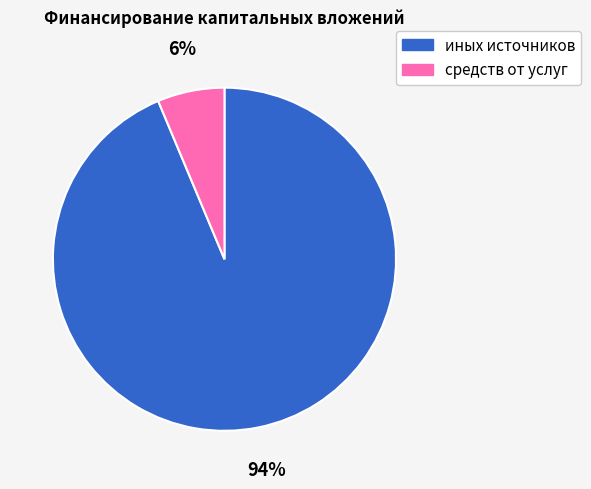

Rank the categories by value from lowest to highest.

средств от услуг, иных источников